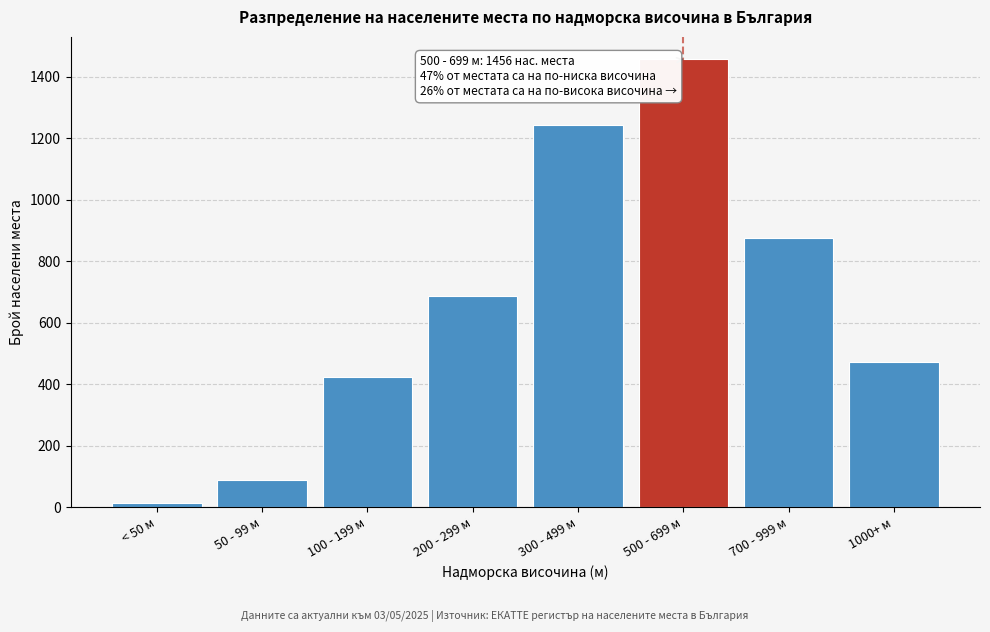

Reading left to right, extract all data points from this chart.

12	89	423	687	1243	1456	876	473